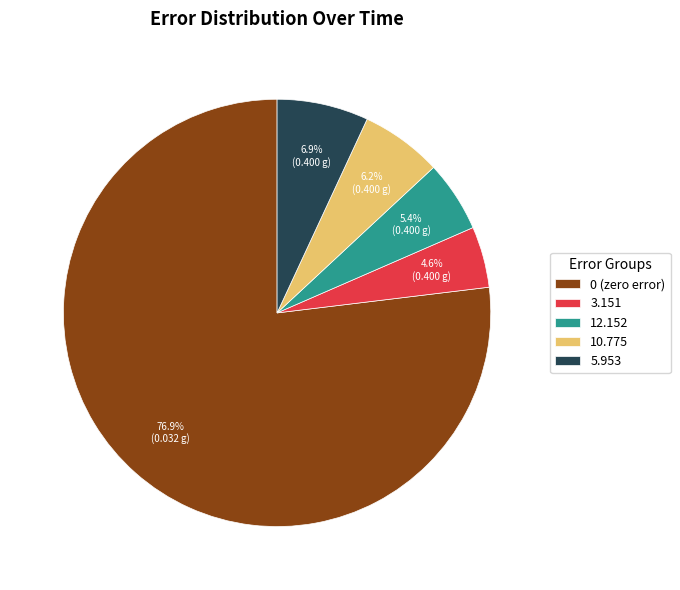

Do 3.151 and 5.953 together represent more than half of the pie?

No